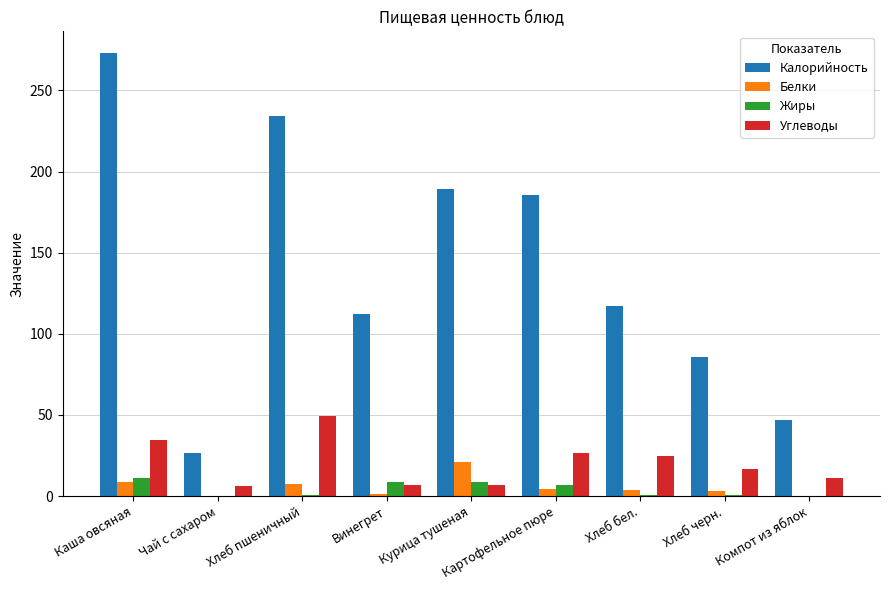

What is the maximum value shown in the chart?

272.8